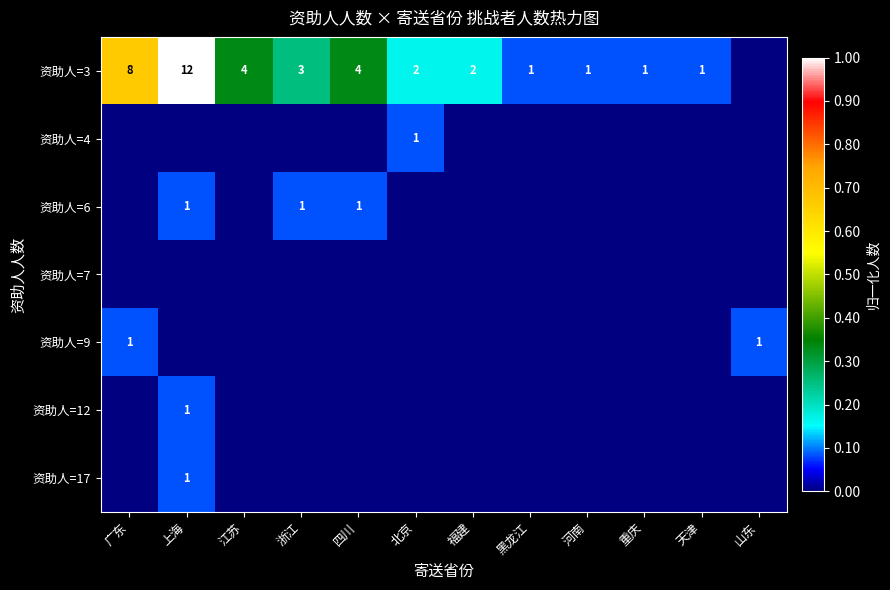

True or false: 资助人=3 has a value of 1 at 天津.

True